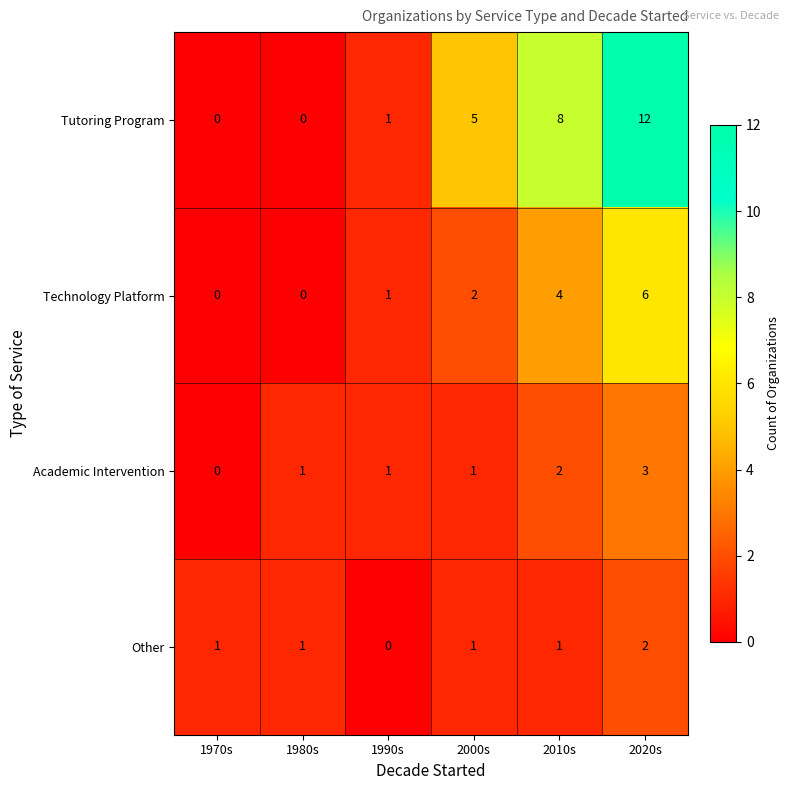

The value of Academic Intervention at 2010s is 2. True or false?

True